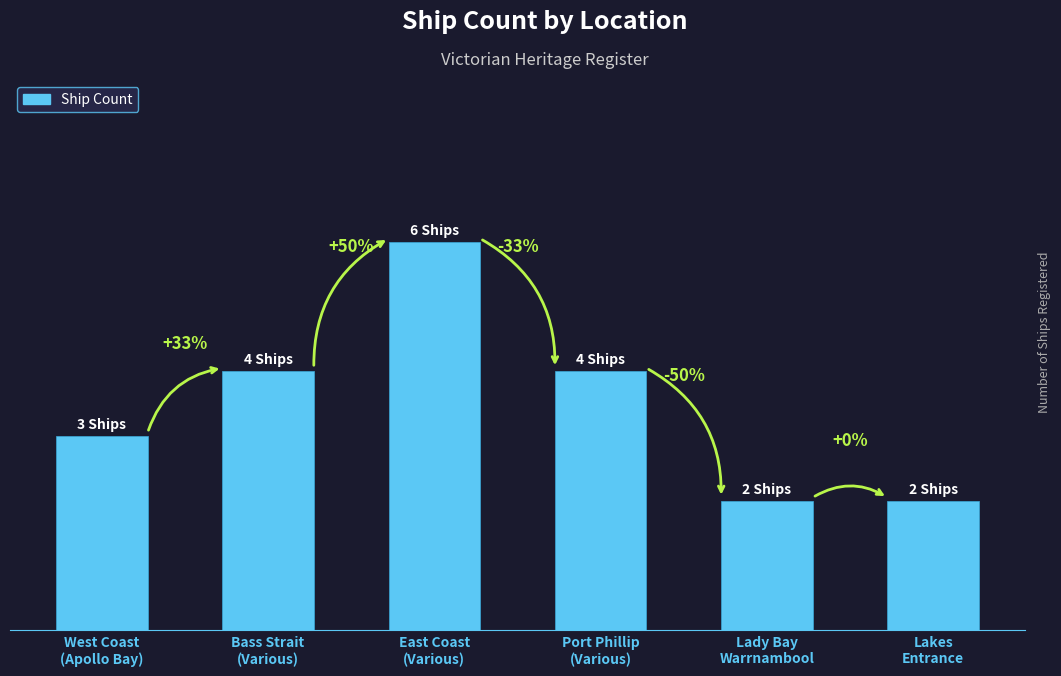

Are the bars horizontal?

No